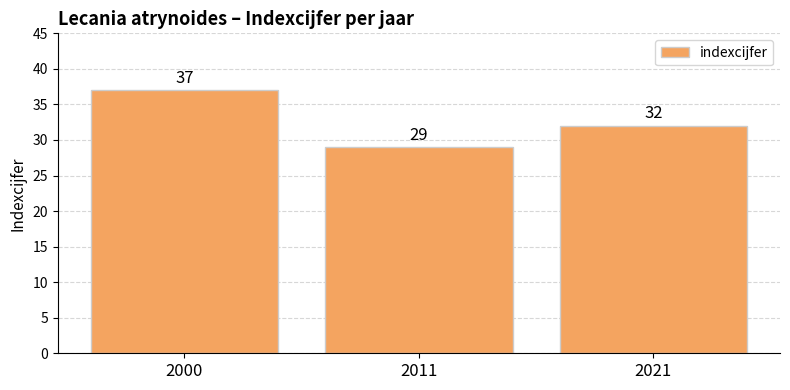

How many bars are there in total?

3